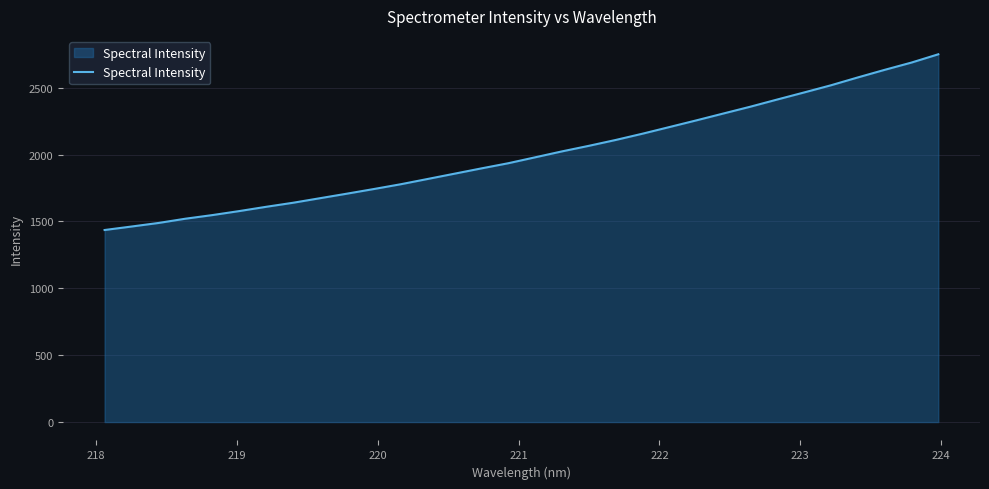

What is the smallest value displayed?

1435.8